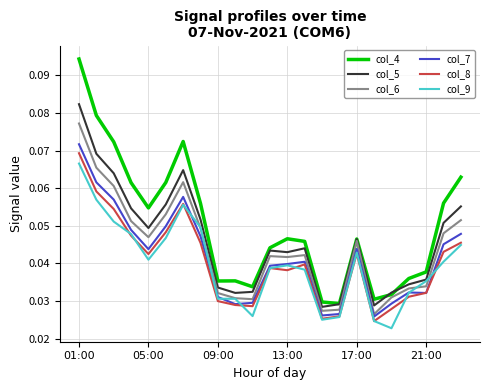

Which series has the widest spread of values?

col_4